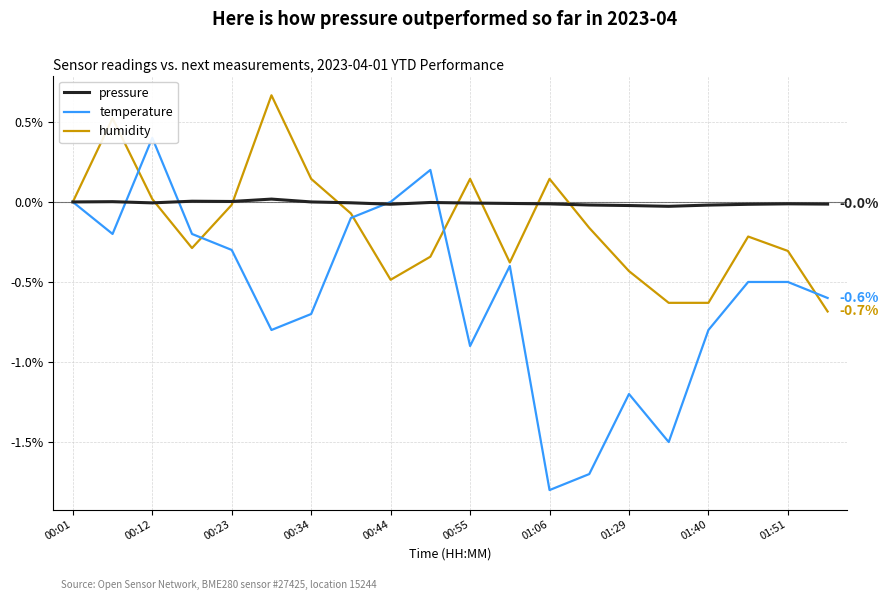

At which label is humidity closest to 0?

00:01